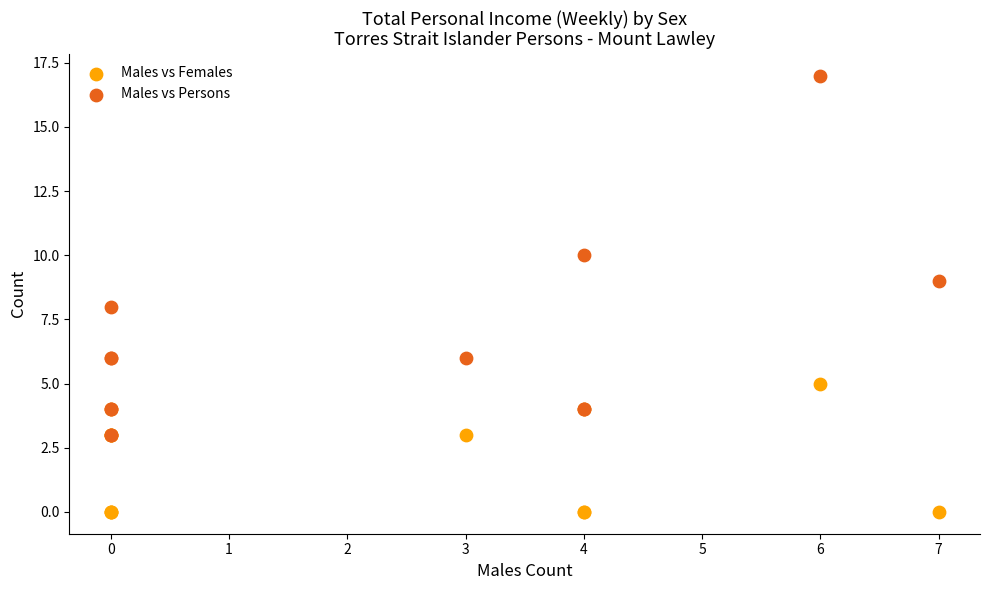

What are all the series names shown in the legend?

Males vs Females, Males vs Persons